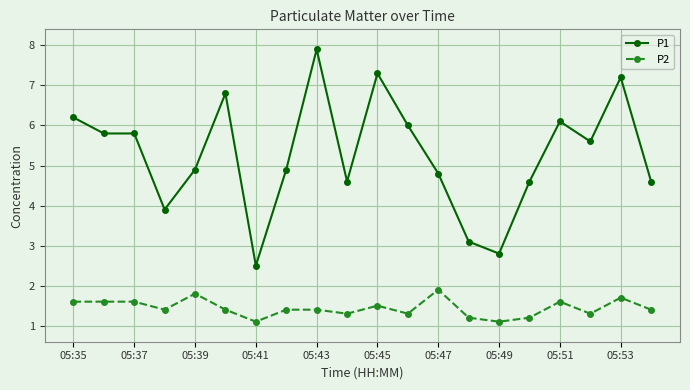

What is the difference between the maximum and minimum values in the P1 series?

5.4